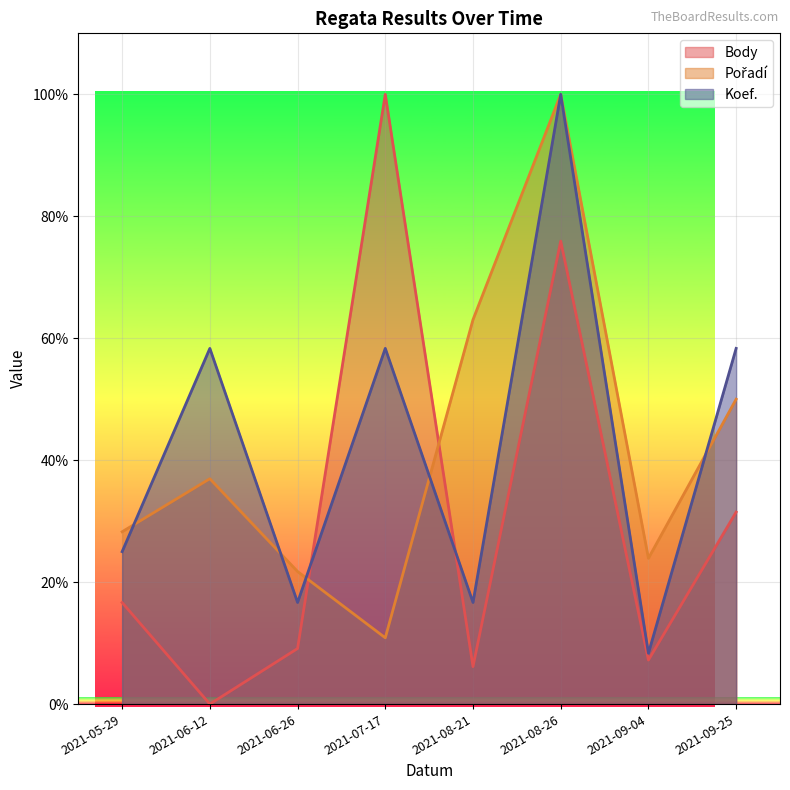

Where is Koef. nearest to the value 54?

2021-06-12